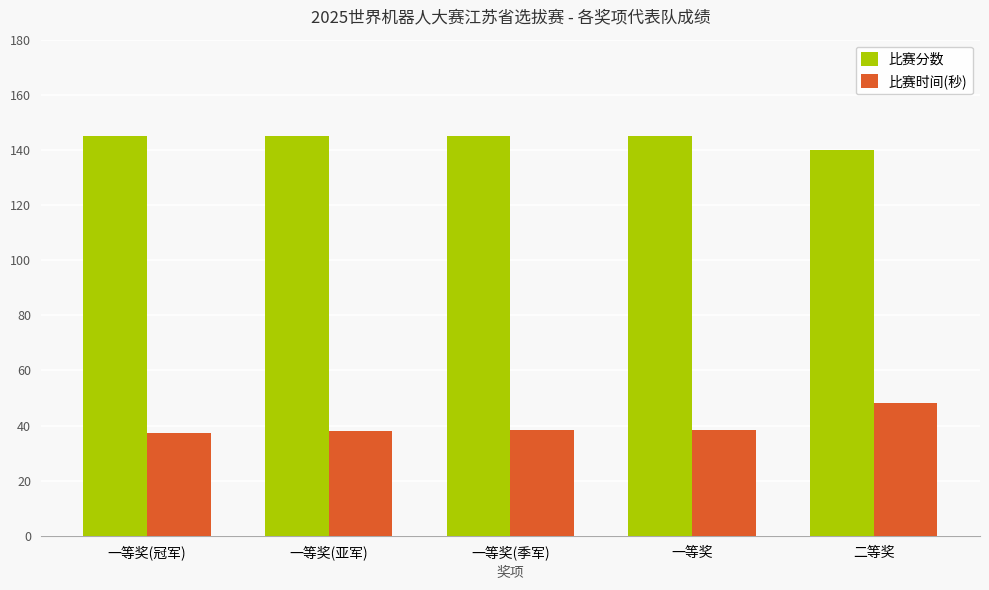

The 比赛时间(秒) series shows 71.4 at 二等奖. True or false?

False